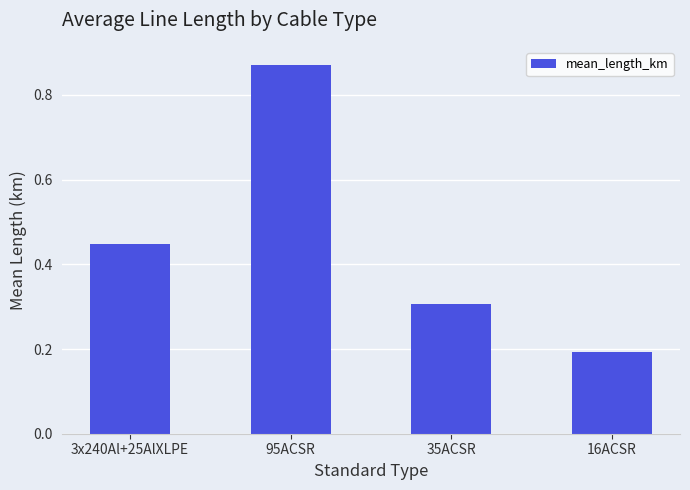

Which category has the highest value across all series?

95ACSR